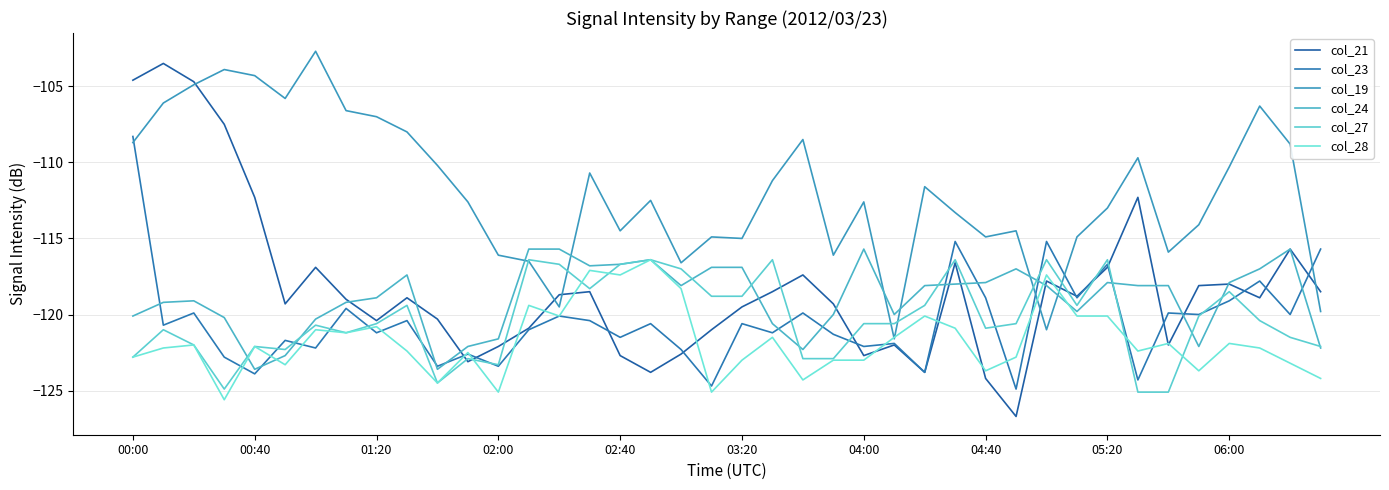

Does the chart have visible grid lines?

Yes